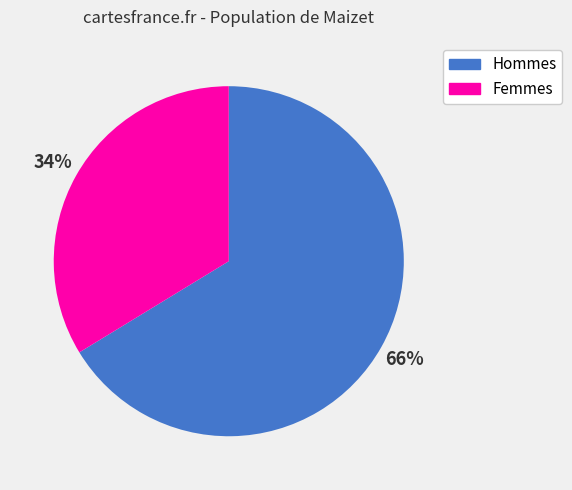

Is there a majority slice in this chart?

Yes